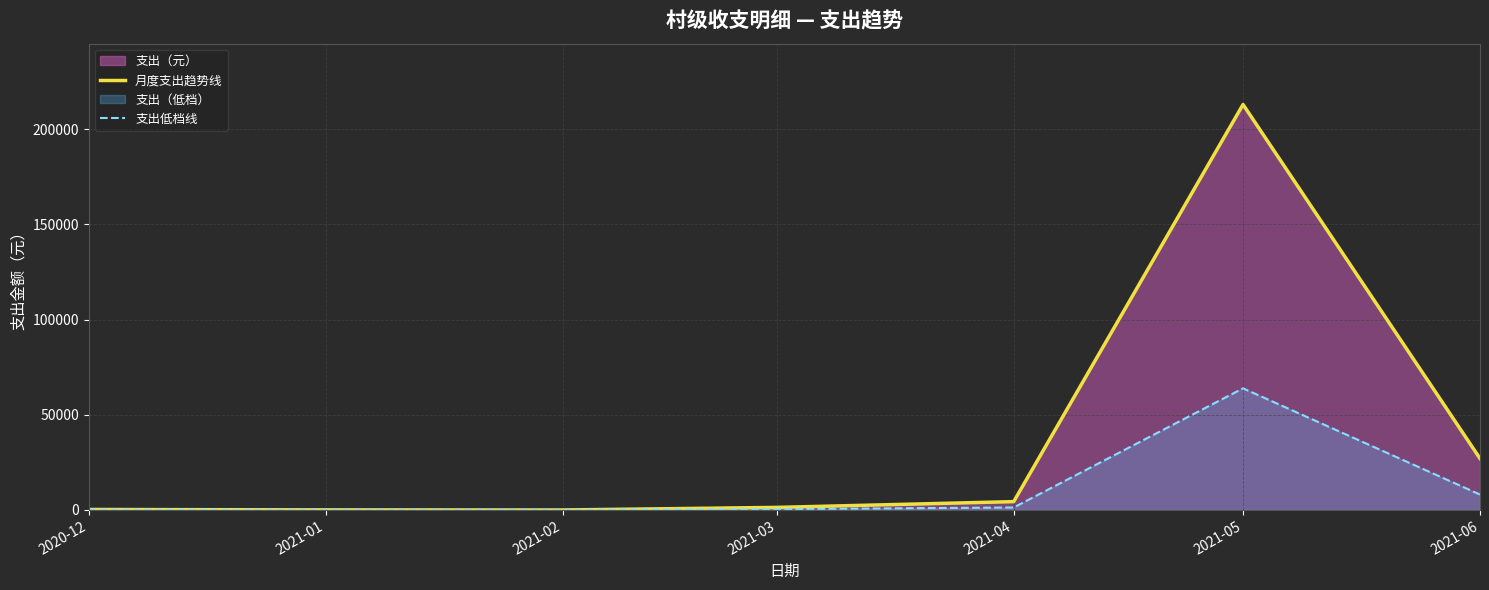

What is the sum of the 支出低档线 values at 2021-03 and 2021-04?

1720.8